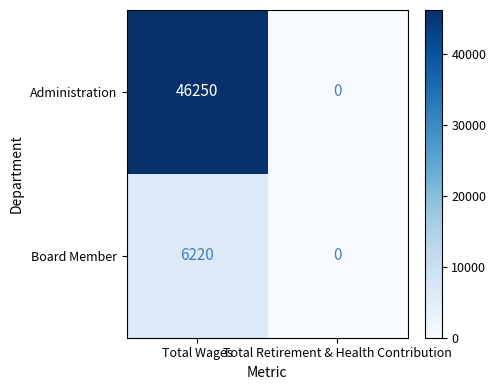

List the series in order of their overall mean, highest first.

Administration, Board Member